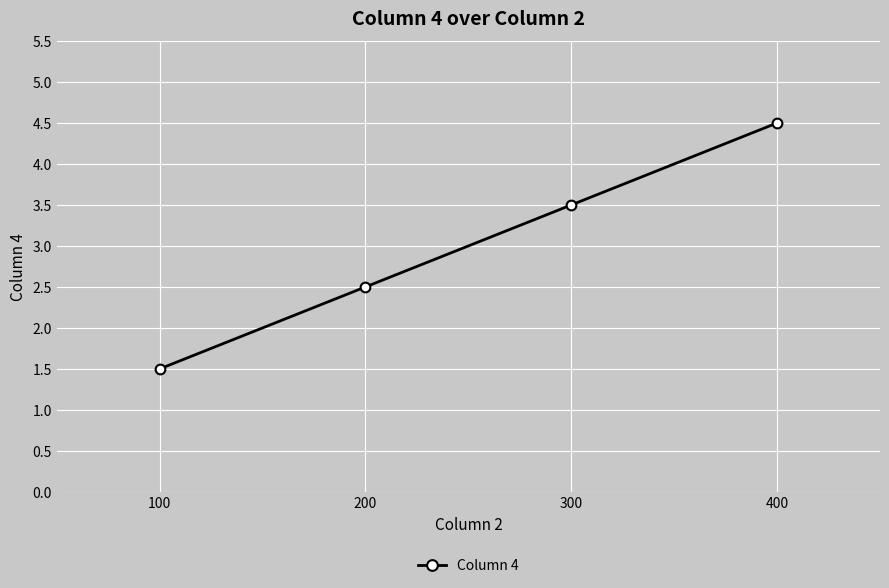

What is the change in value from 200 to 400?

+2.0